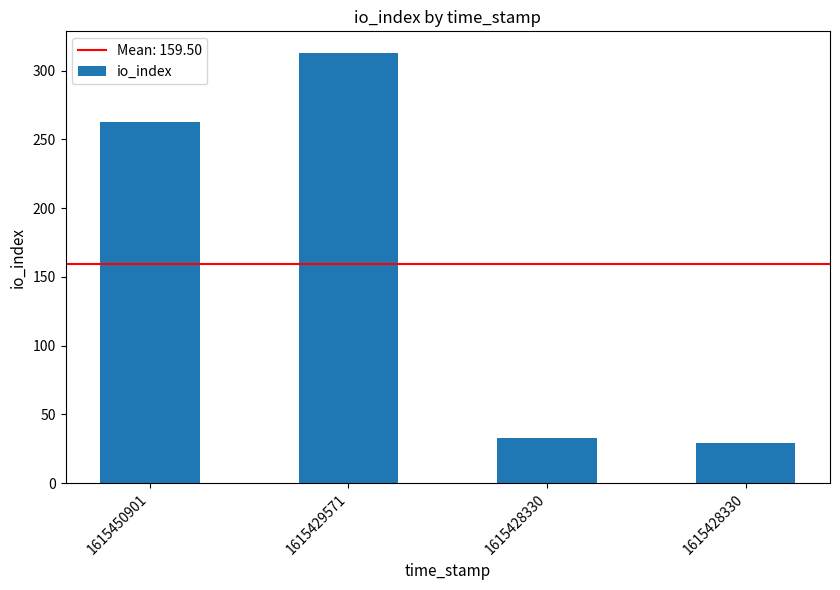

What is the change in value from 1615450901 to 1615428330?

-230